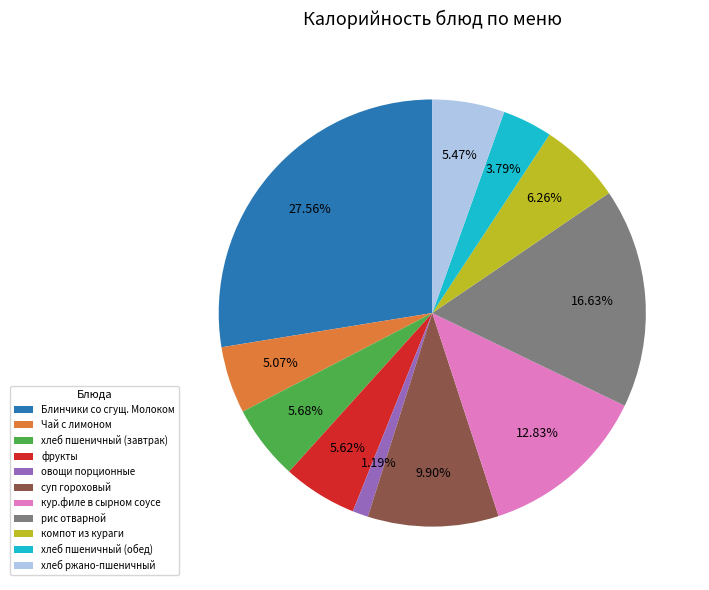

Which slice is the smallest?

овощи порционные